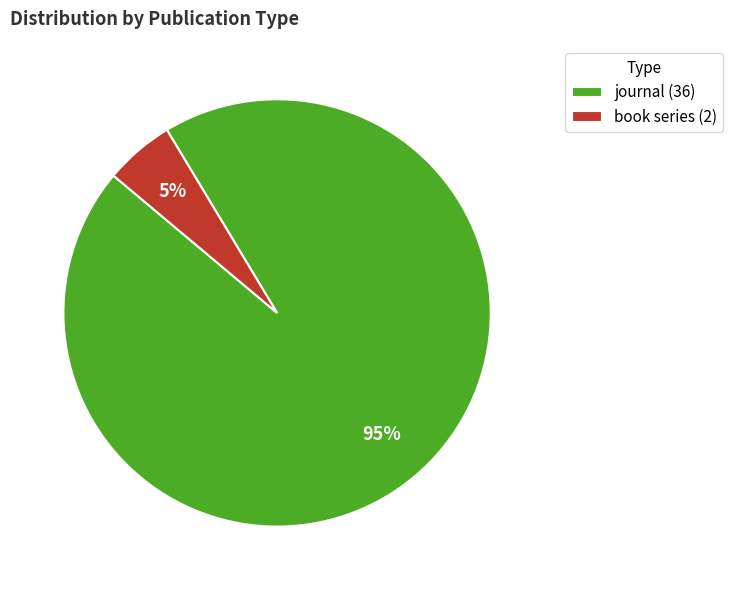

True or false: journal accounts for 82% of the total.

False